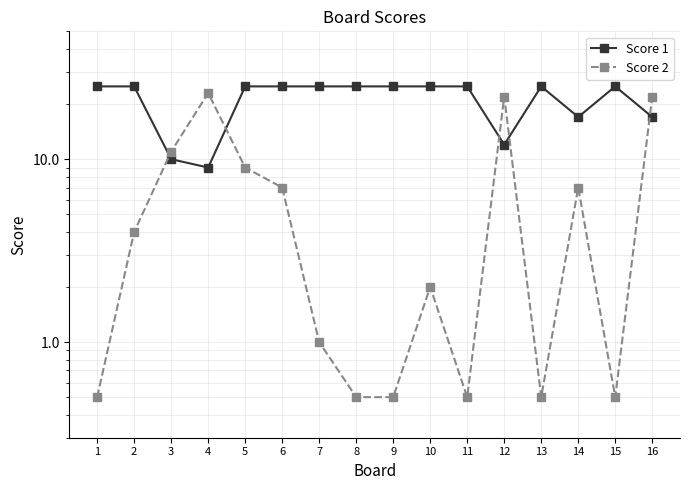

Which category has the highest value in the Score 1 series?

1